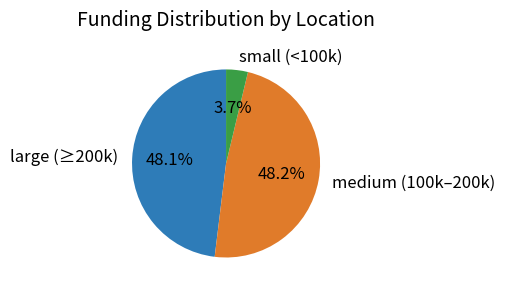

What is the smallest slice in the pie chart?

small (<100k)